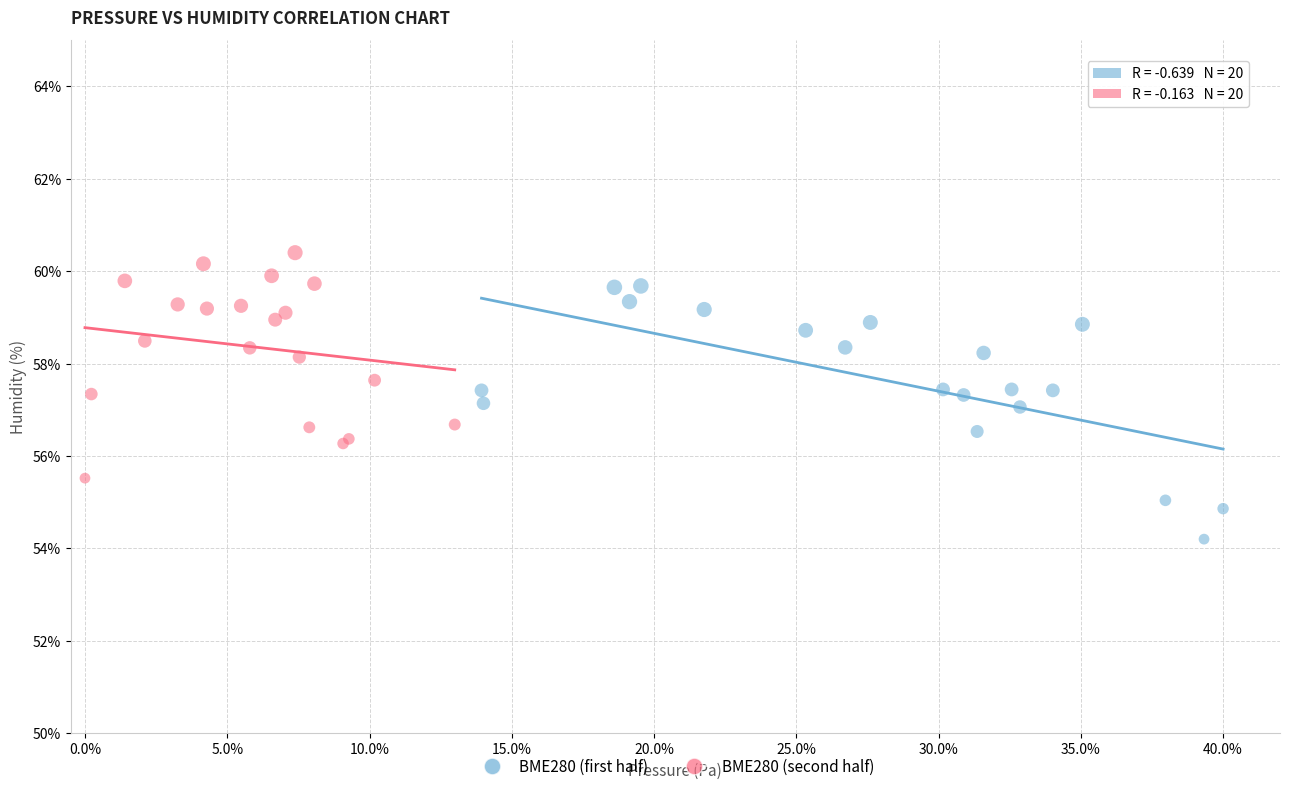

Which series reaches the minimum Y coordinate?

BME280 (first half)